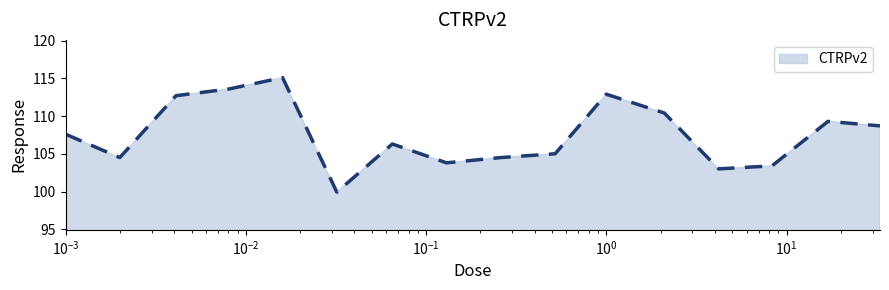

Count the number of values greater than 107.

8